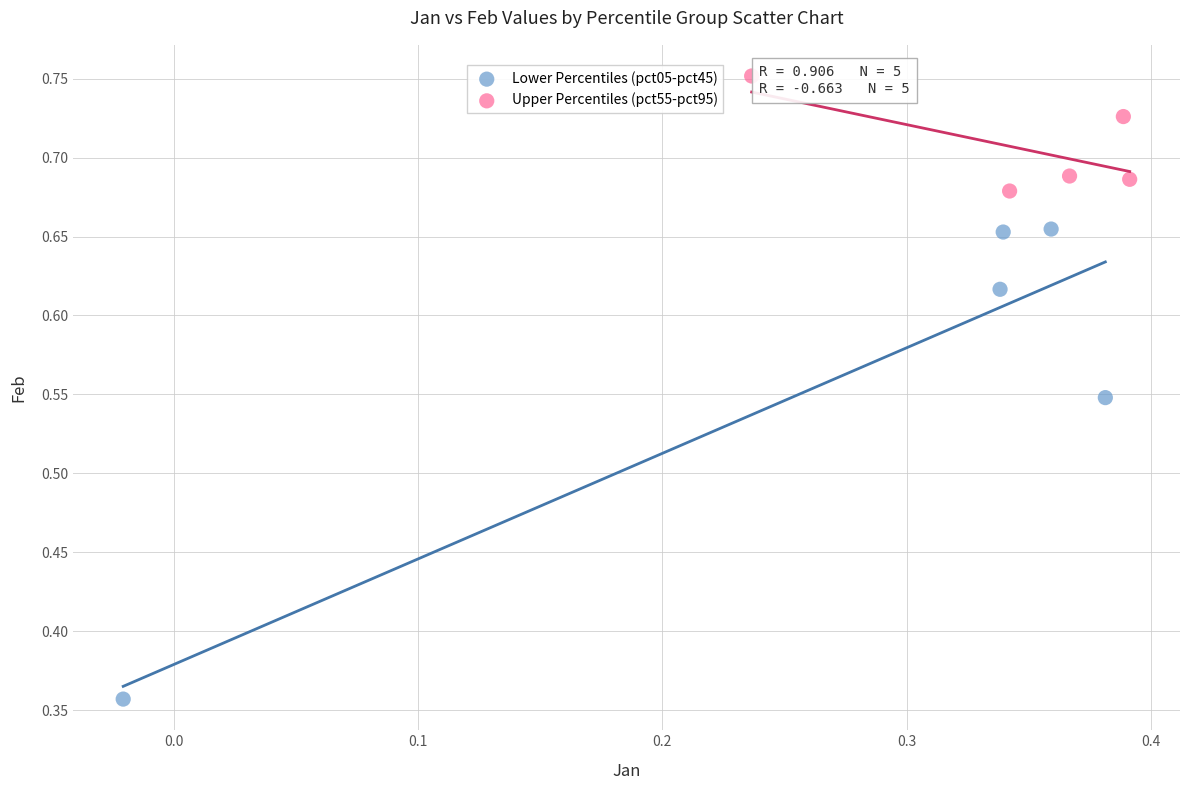

Which series reaches the minimum Y coordinate?

Lower Percentiles (pct05-pct45)